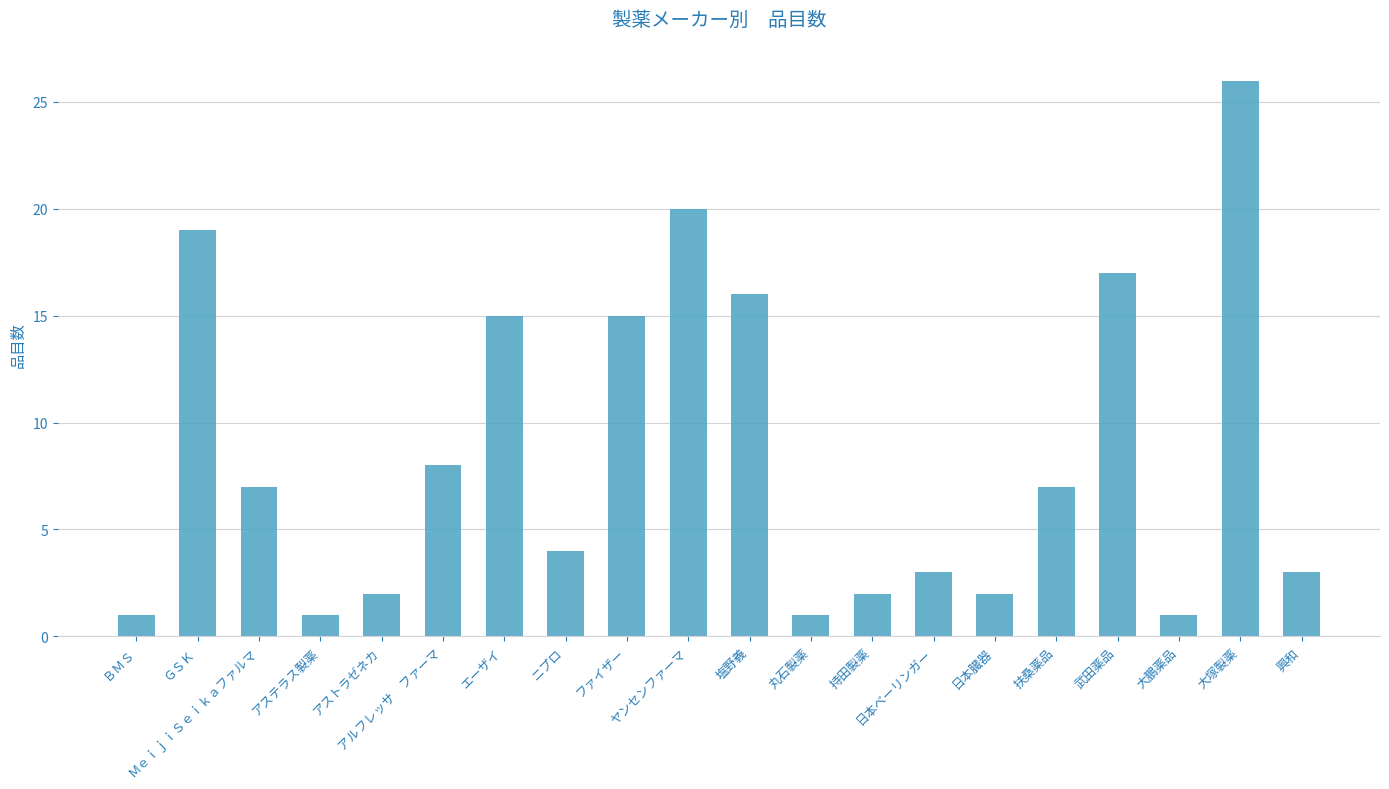

Does the chart contain stacked bars?

No